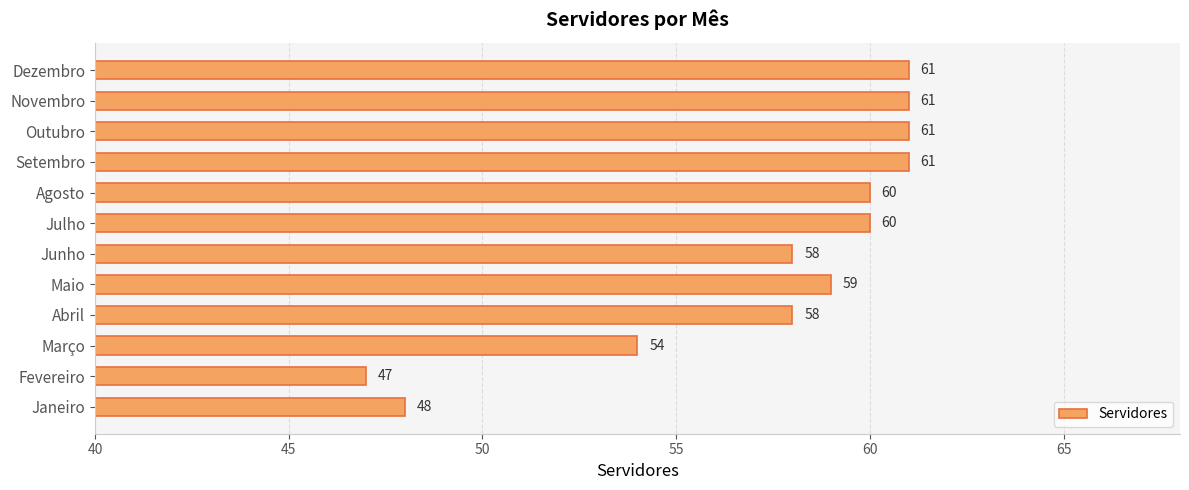

Reading bottom to top, transcribe all the data shown in this chart.

Janeiro=48	Fevereiro=47	Março=54	Abril=58	Maio=59	Junho=58	Julho=60	Agosto=60	Setembro=61	Outubro=61	Novembro=61	Dezembro=61